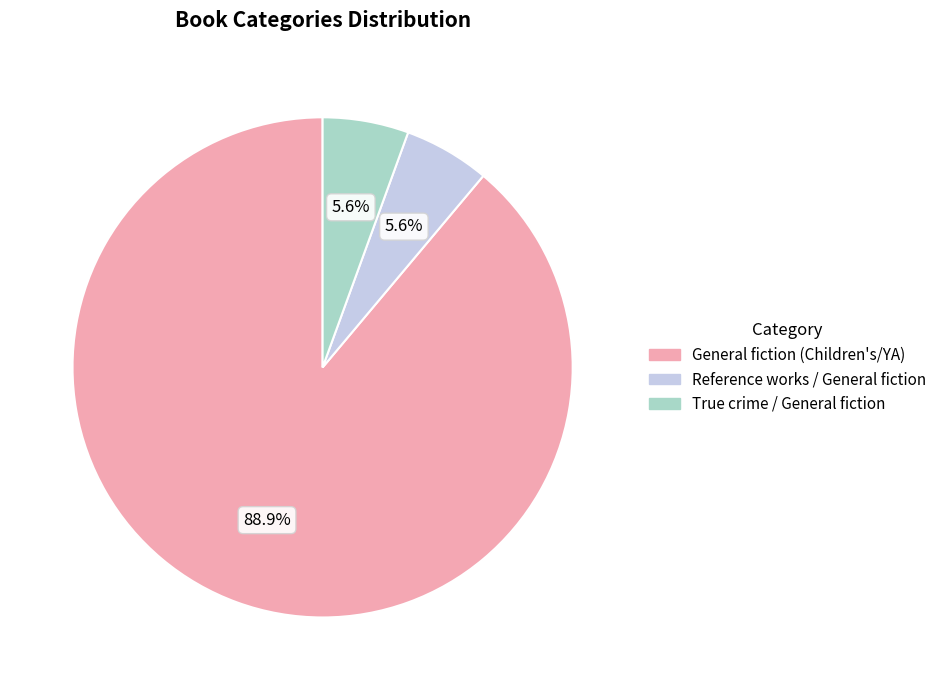

Do General fiction (Children's/YA) and True crime / General fiction together represent more than half of the pie?

Yes